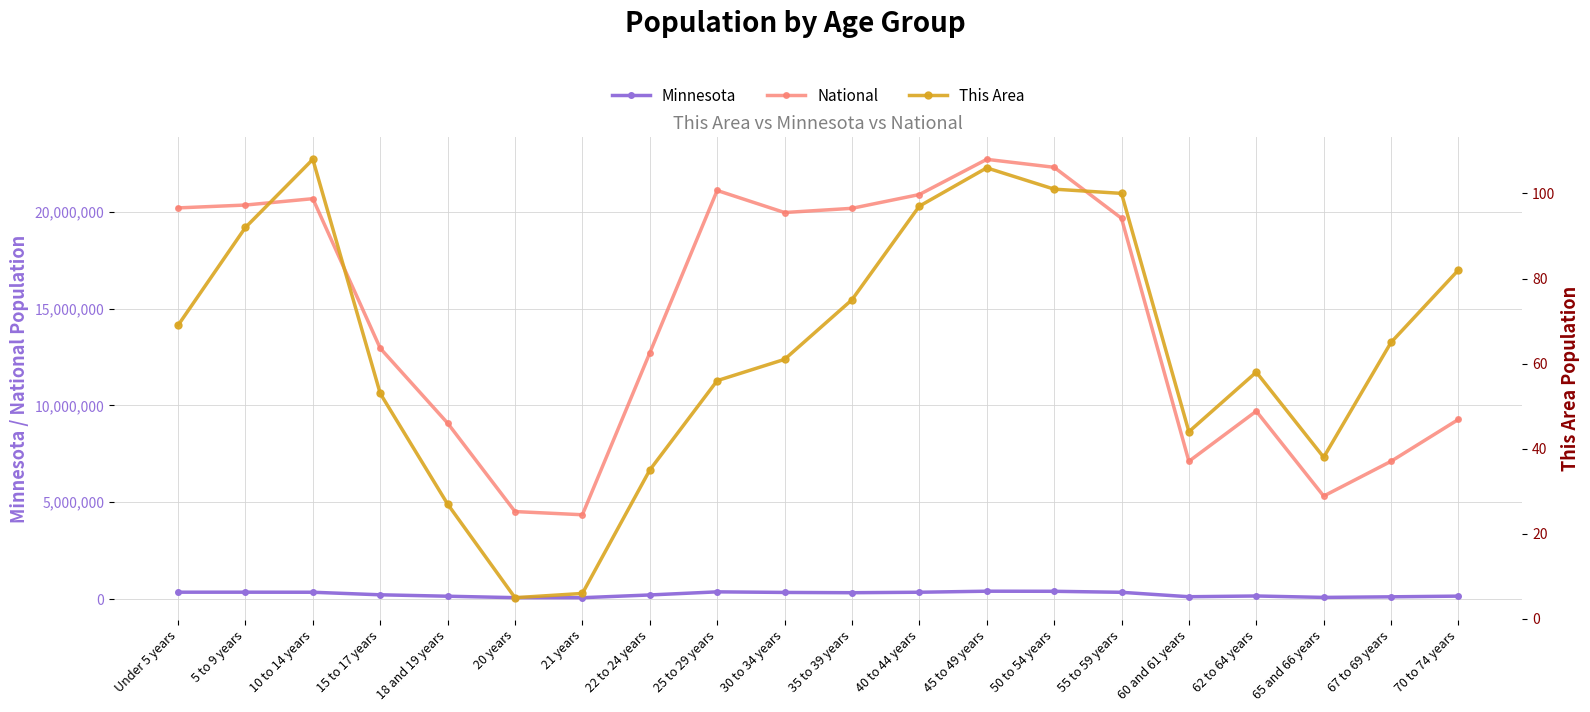

How many values in the National series are below 19664805?

10